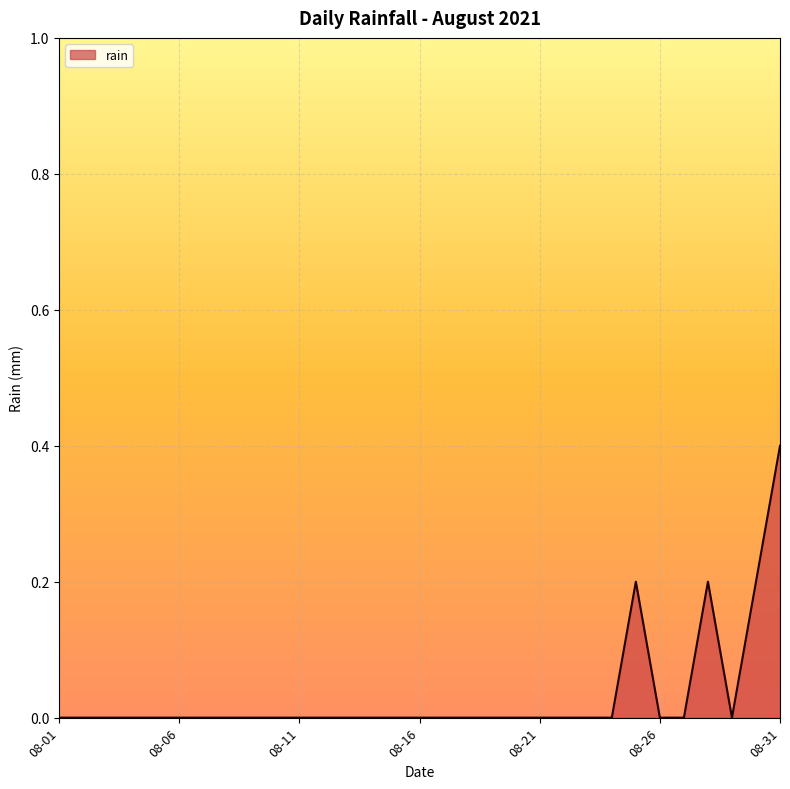

What is the difference between the maximum and minimum values?

0.4